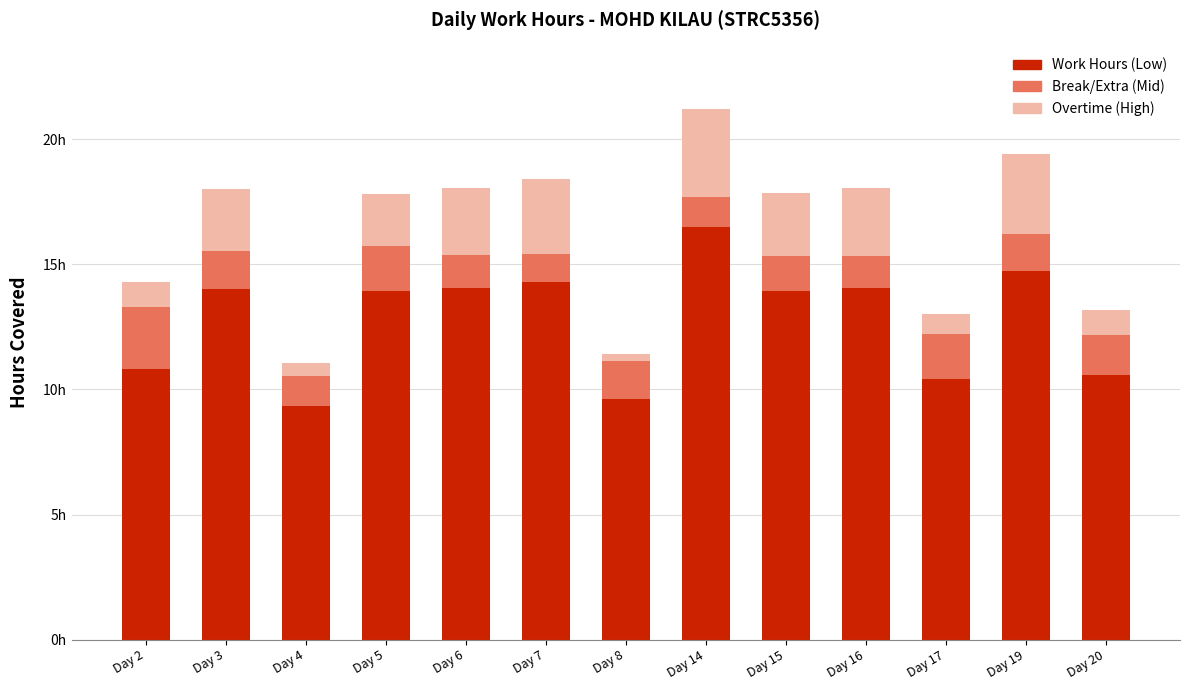

What is the value of the Work Hours (Low) bar at the 1st from the left?

10.8